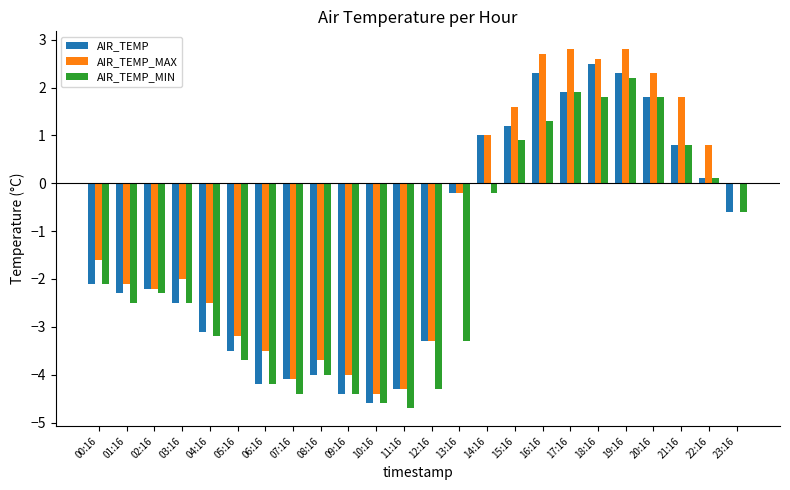

The value of AIR_TEMP_MIN at 00:16 is -2.1. True or false?

True